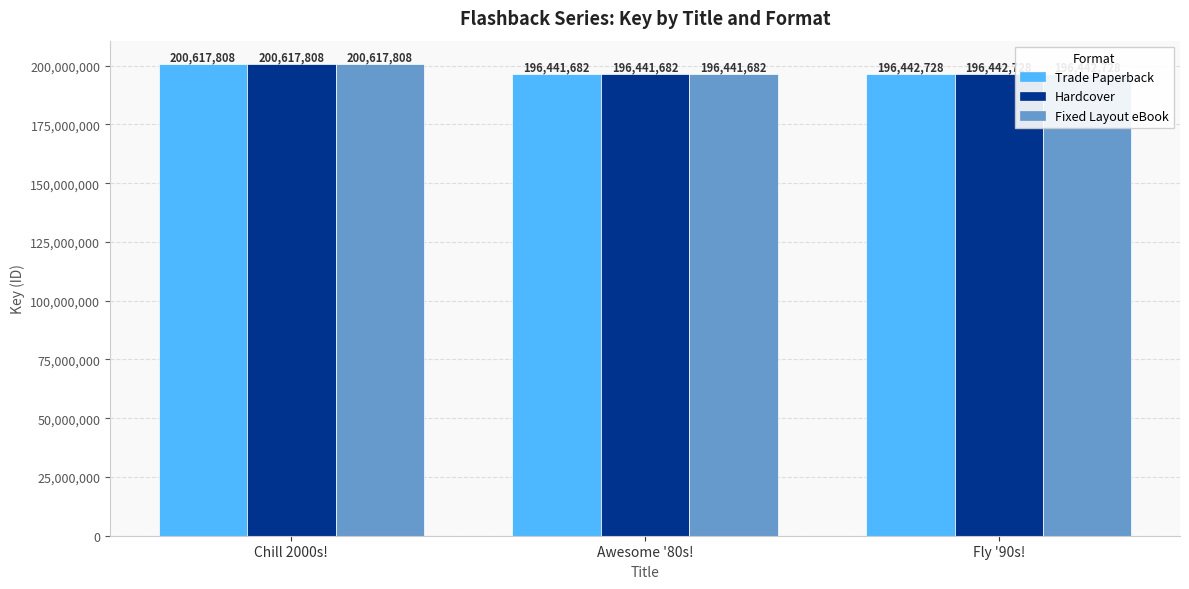

Rank the categories by Trade Paperback value from lowest to highest.

Awesome '80s!, Fly '90s!, Chill 2000s!